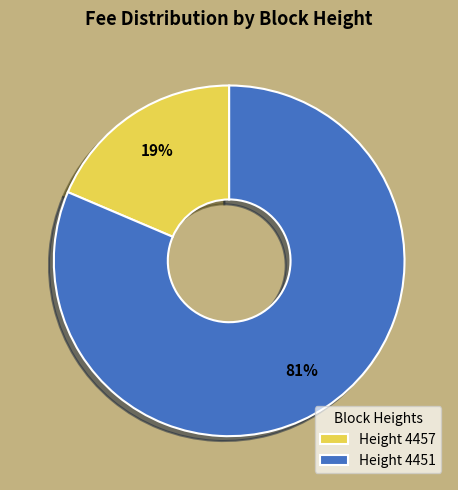

What is the largest slice in the pie chart?

Height 4451